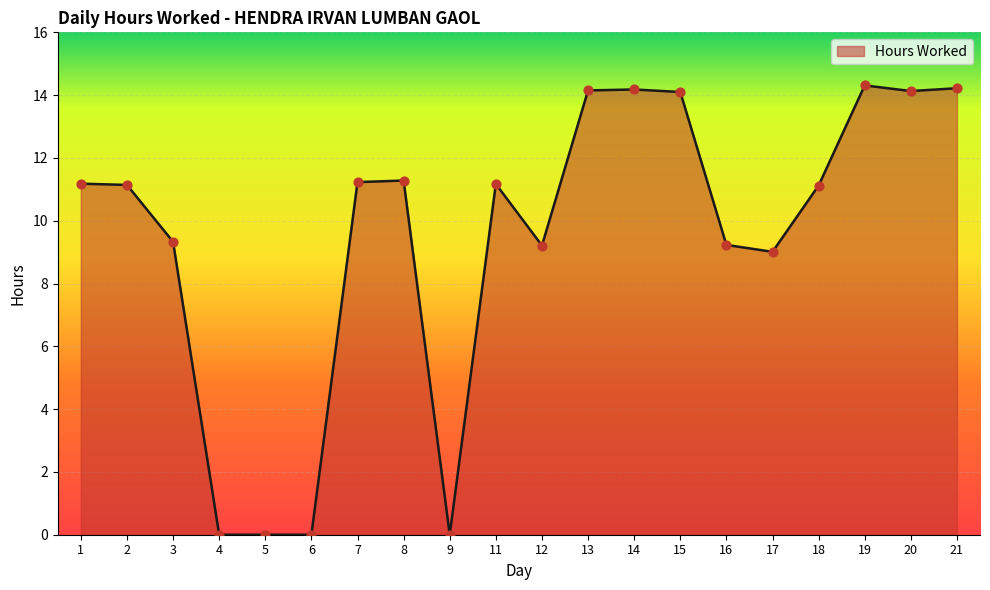

Between 21 and 11, which is larger?

21